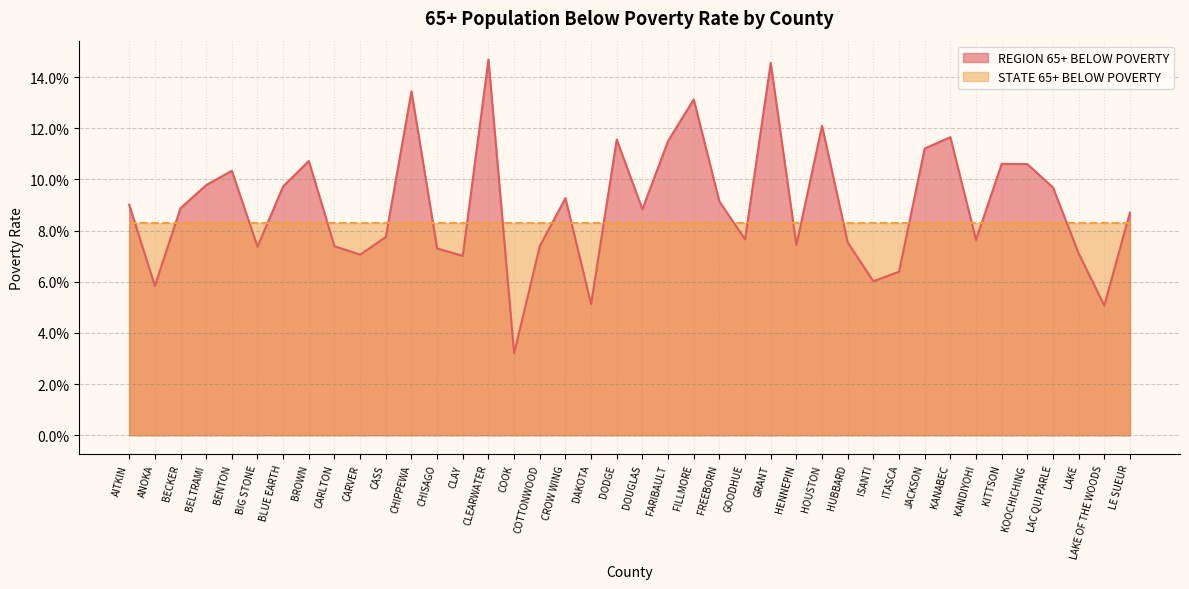

What is the difference between the maximum and minimum values?

0.1